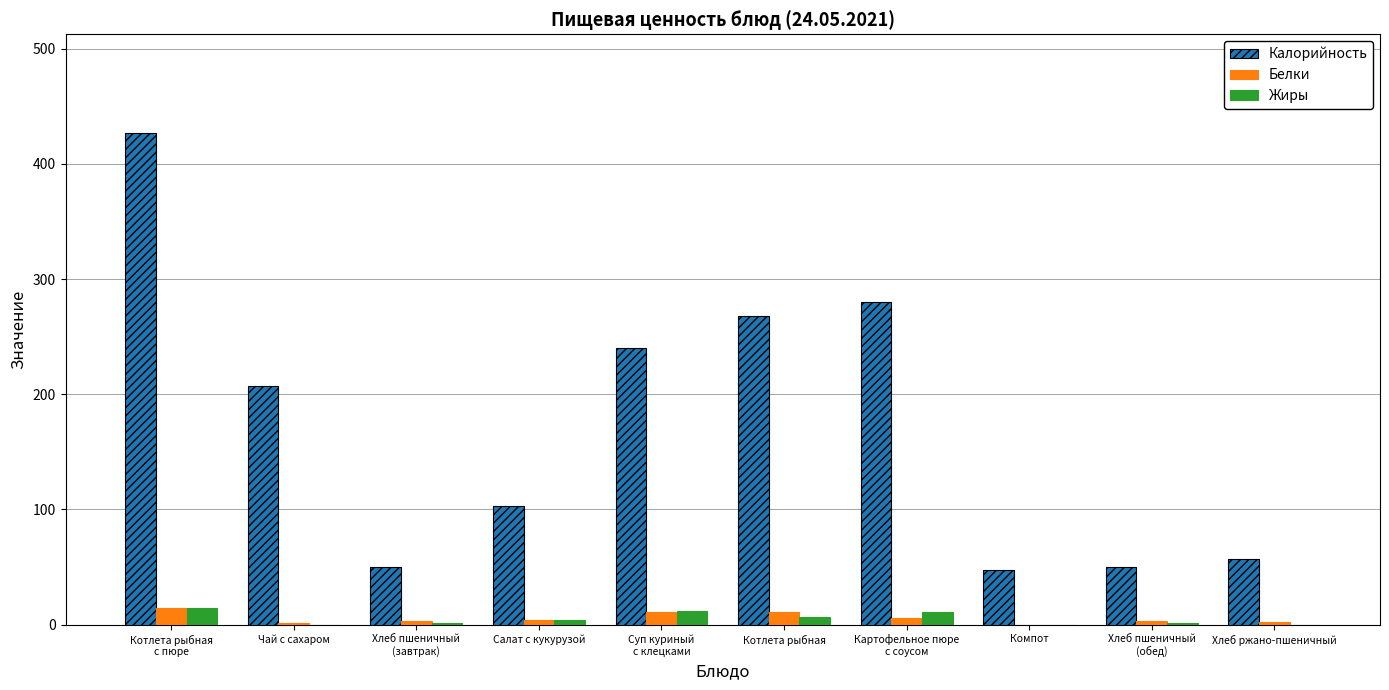

Which series has the largest range (max minus min)?

Калорийность